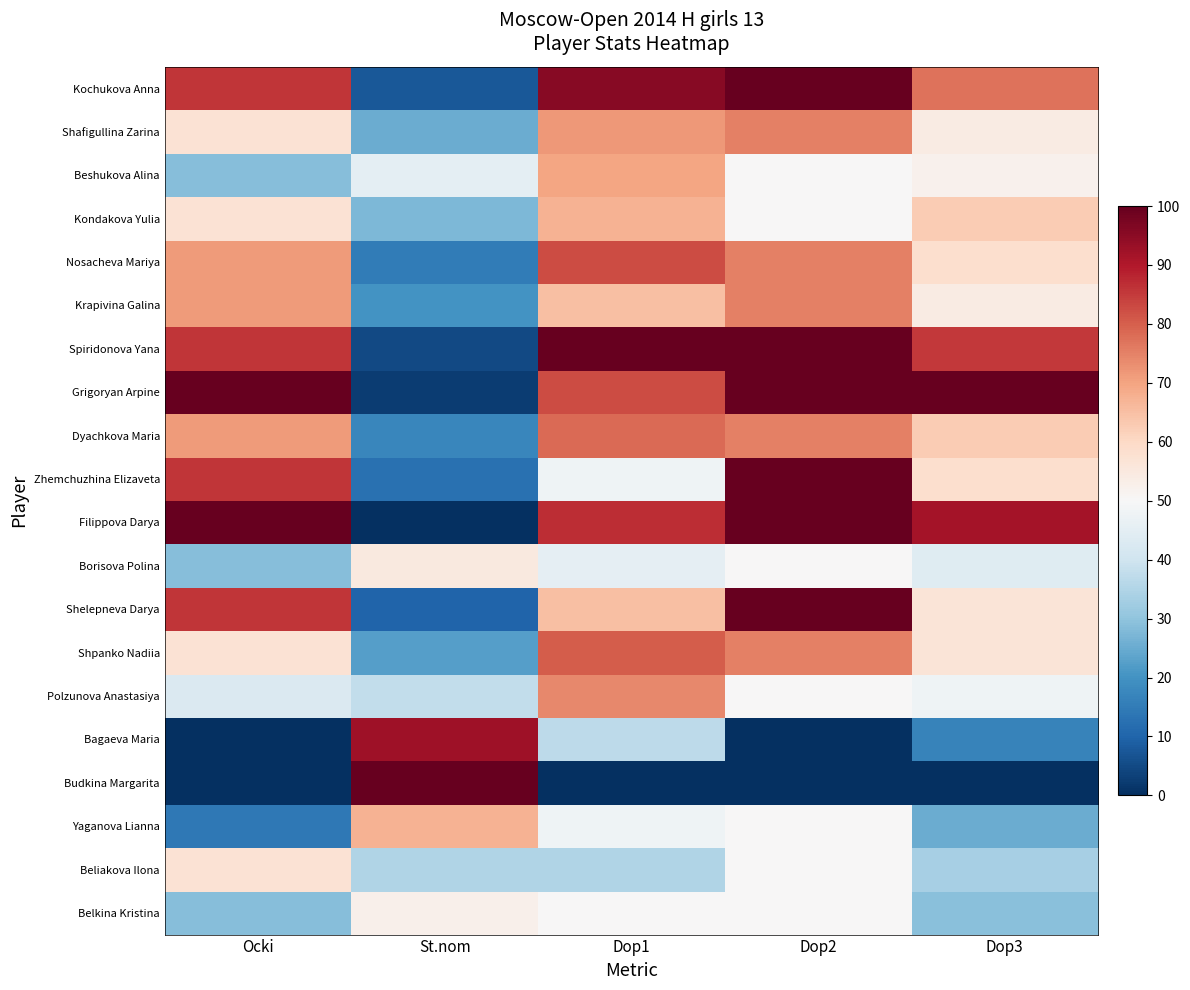

Reading left to right, what are all the values shown in this chart?

Kochukova Anna: Ocki=85.7	St.nom=7.5	Dop1=95.7	Dop2=100.0	Dop3=77.1
Shafigullina Zarina: Ocki=57.1	St.nom=25.0	Dop1=71.7	Dop2=75.0	Dop3=54.2
Beshukova Alina: Ocki=28.6	St.nom=45.0	Dop1=69.6	Dop2=50.0	Dop3=52.1
Kondakova Yulia: Ocki=57.1	St.nom=27.5	Dop1=67.4	Dop2=50.0	Dop3=62.5
Nosacheva Mariya: Ocki=71.4	St.nom=15.0	Dop1=82.6	Dop2=75.0	Dop3=58.3
Krapivina Galina: Ocki=71.4	St.nom=20.0	Dop1=65.2	Dop2=75.0	Dop3=54.2
Spiridonova Yana: Ocki=85.7	St.nom=5.0	Dop1=100.0	Dop2=100.0	Dop3=85.4
Grigoryan Arpine: Ocki=100.0	St.nom=2.5	Dop1=82.6	Dop2=100.0	Dop3=100.0
Dyachkova Maria: Ocki=71.4	St.nom=17.5	Dop1=78.3	Dop2=75.0	Dop3=62.5
Zhemchuzhina Elizaveta: Ocki=85.7	St.nom=12.5	Dop1=47.8	Dop2=100.0	Dop3=58.3
Filippova Darya: Ocki=100.0	St.nom=0.0	Dop1=87.0	Dop2=100.0	Dop3=91.7
Borisova Polina: Ocki=28.6	St.nom=55.0	Dop1=45.7	Dop2=50.0	Dop3=43.8
Shelepneva Darya: Ocki=85.7	St.nom=10.0	Dop1=65.2	Dop2=100.0	Dop3=56.2
Shpanko Nadiia: Ocki=57.1	St.nom=22.5	Dop1=80.4	Dop2=75.0	Dop3=56.2
Polzunova Anastasiya: Ocki=42.9	St.nom=37.5	Dop1=73.9	Dop2=50.0	Dop3=47.9
Bagaeva Maria: Ocki=0.0	St.nom=92.5	Dop1=37.0	Dop2=0.0	Dop3=16.7
Budkina Margarita: Ocki=0.0	St.nom=100.0	Dop1=0.0	Dop2=0.0	Dop3=0.0
Yaganova Lianna: Ocki=14.3	St.nom=67.5	Dop1=47.8	Dop2=50.0	Dop3=25.0
Beliakova Ilona: Ocki=57.1	St.nom=35.0	Dop1=34.8	Dop2=50.0	Dop3=33.3
Belkina Kristina: Ocki=28.6	St.nom=52.5	Dop1=50.0	Dop2=50.0	Dop3=29.2